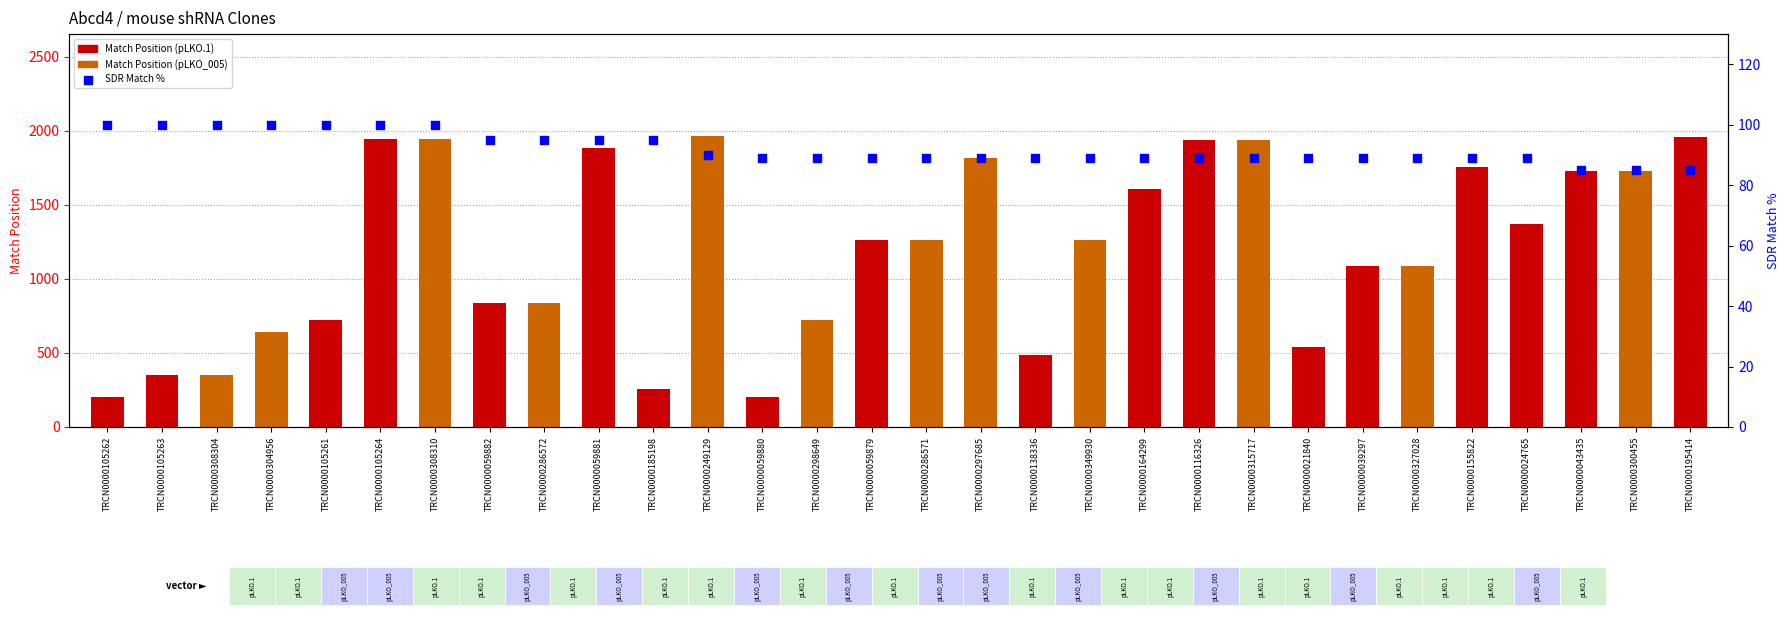

At which category is the sum across all series the highest?

TRCN0000249129